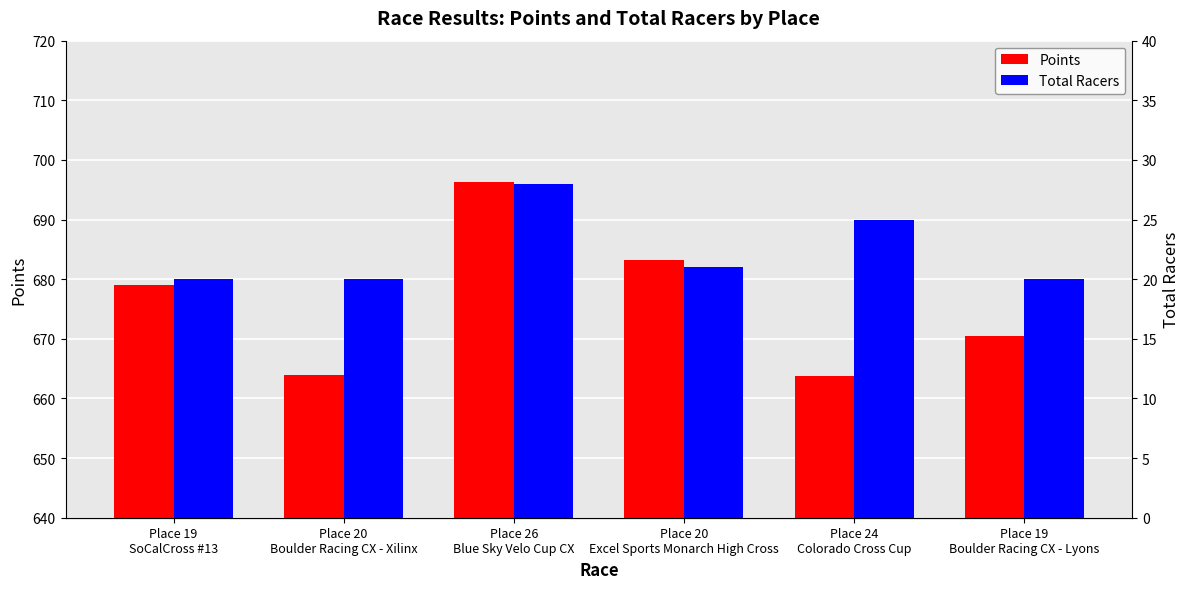

The Points series shows 921.4 at Place 20
Boulder Racing CX - Xilinx. True or false?

False